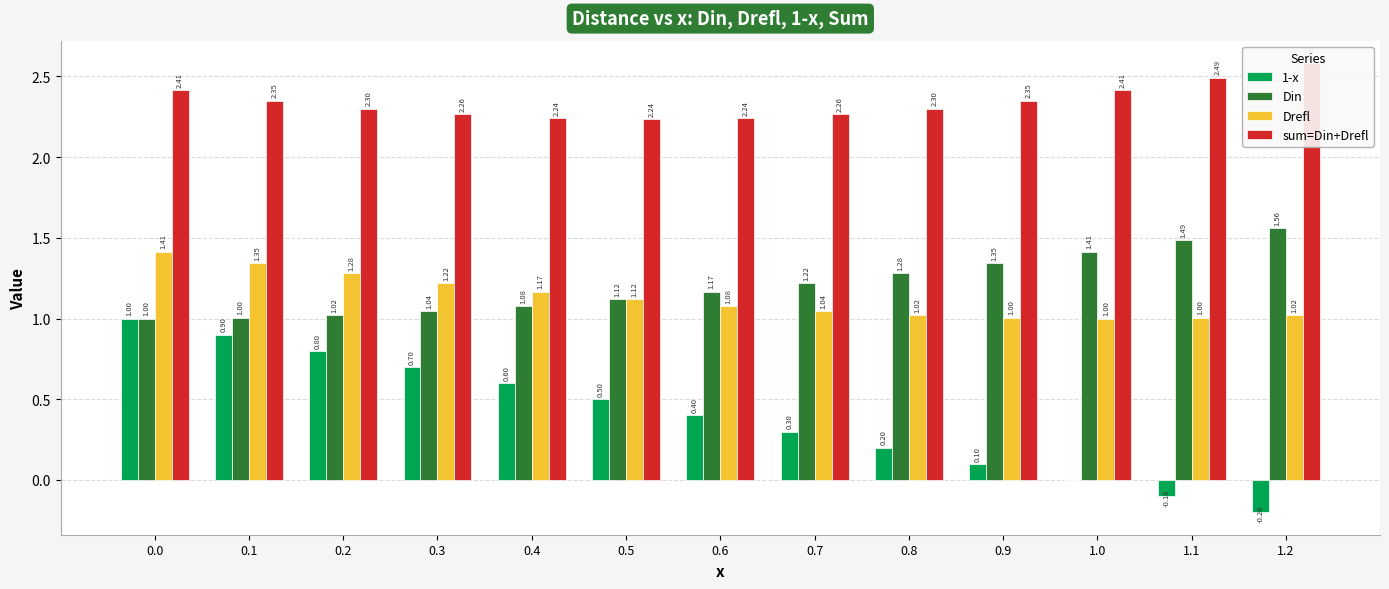

What is the difference between the highest and lowest values at 0.0?

1.4